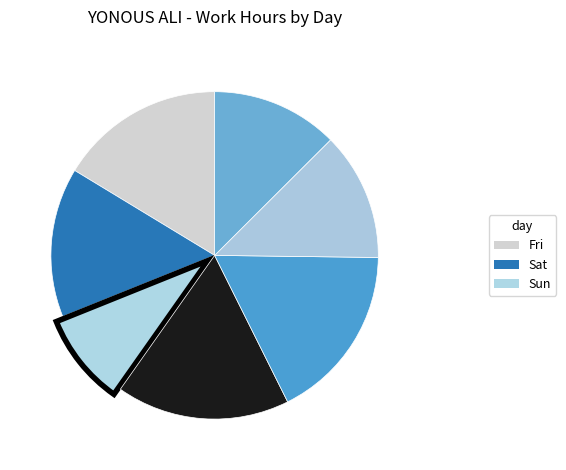

To the nearest percent, what is the average slice percentage?

14%